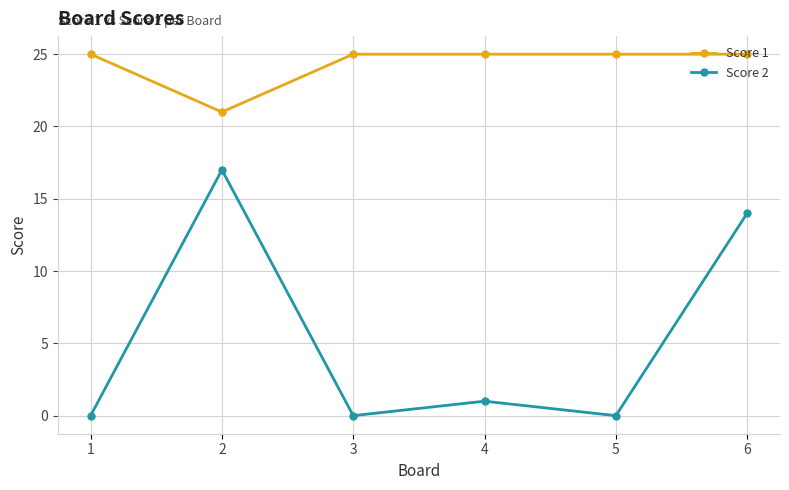

The Score 2 series shows 14 at 6. True or false?

True